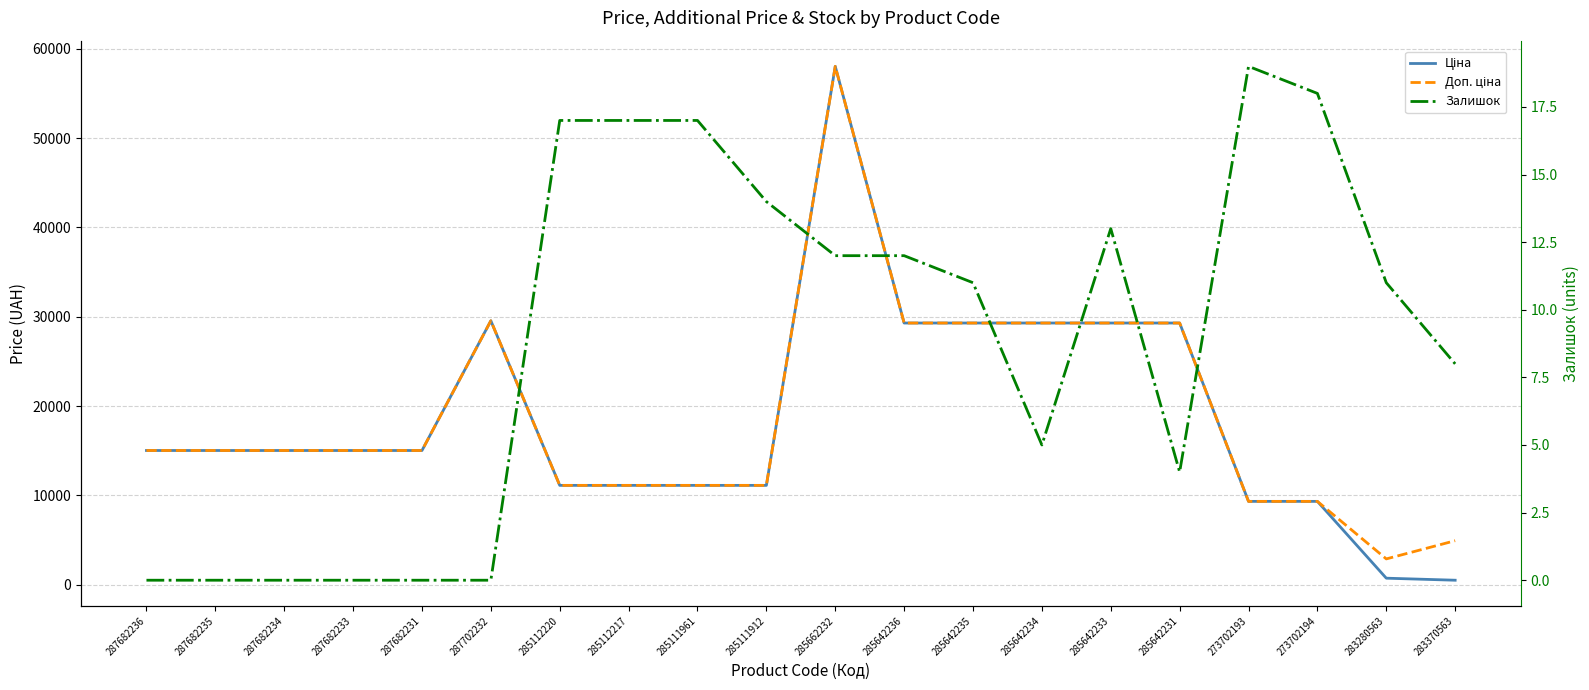

What is the value of the Ціна point at the 7th from the left?

11113.6